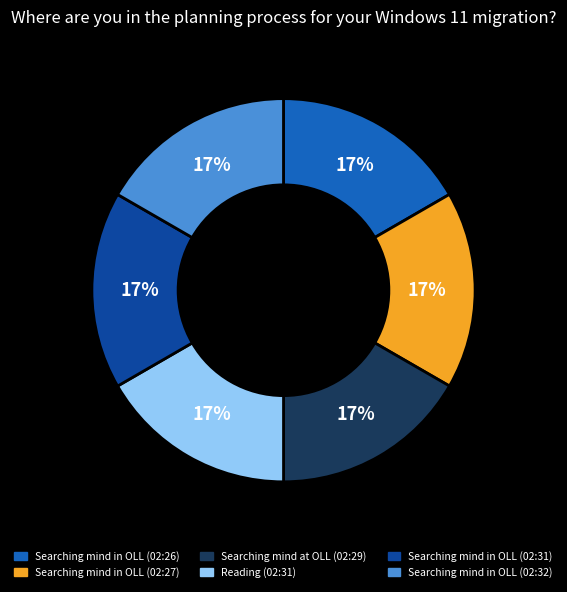

To the nearest percent, what portion does Reading (02:31) represent?

17%